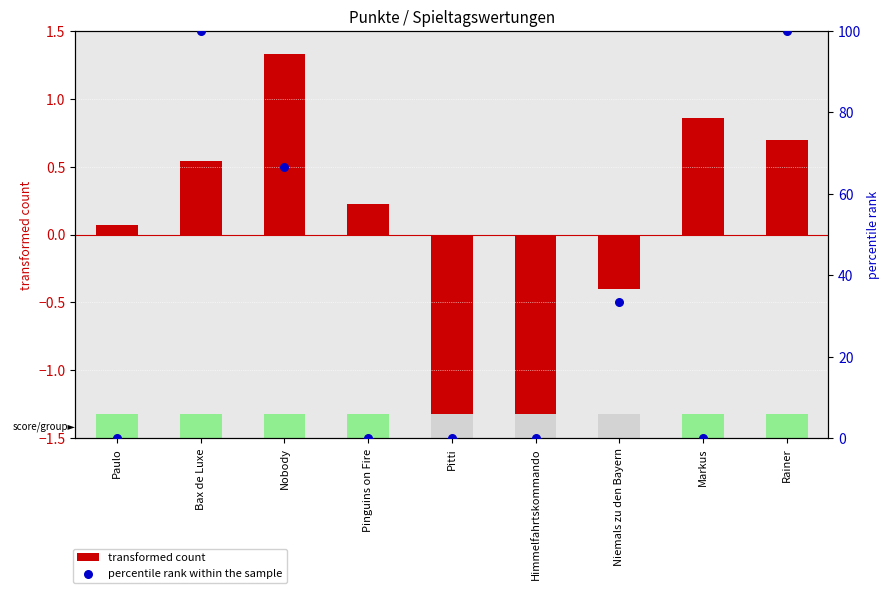

Which series has the largest total across all categories?

percentile rank within the sample